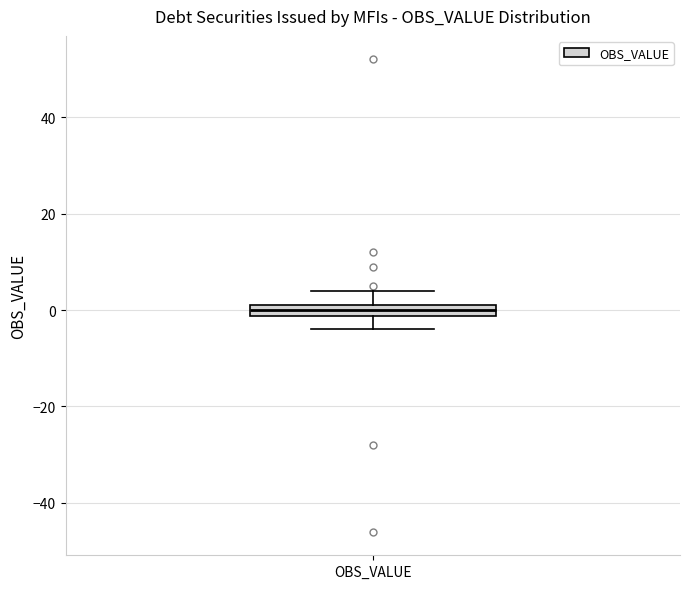

Where is the lower edge of the box for OBS_VALUE on the y-axis? The values are not printed on the chart, so give them approximately, as read against the axis.

-2